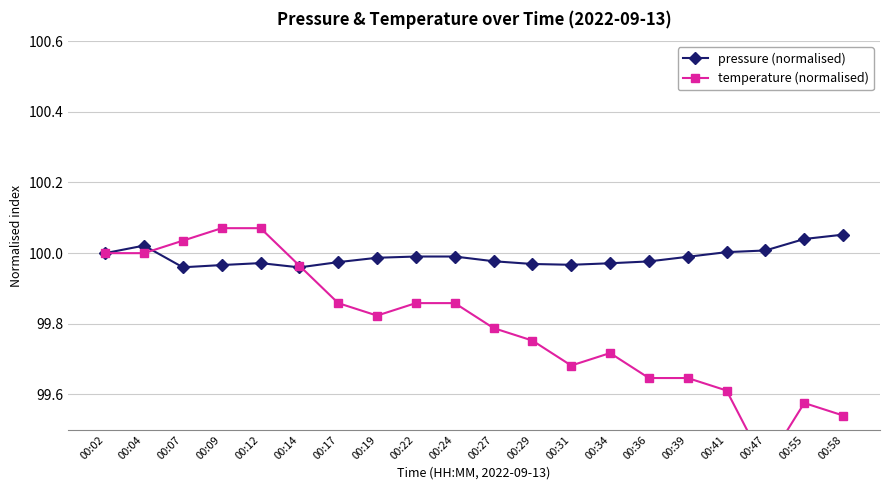

At how many categories does at least one series exceed 99?

20